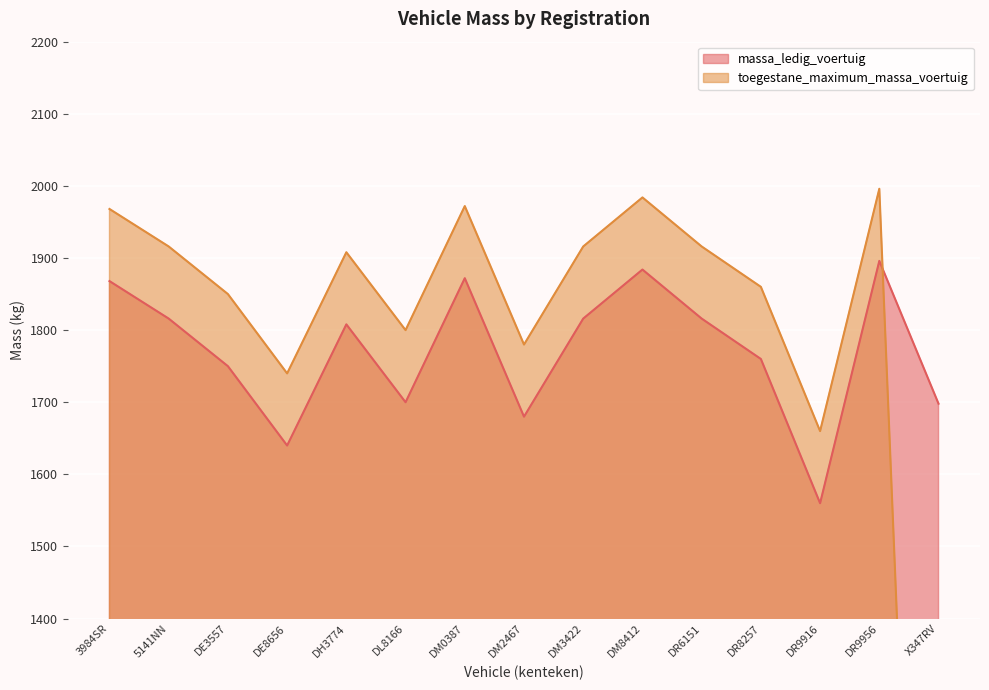

The value of massa_ledig_voertuig at DL8166 is 1700. True or false?

True